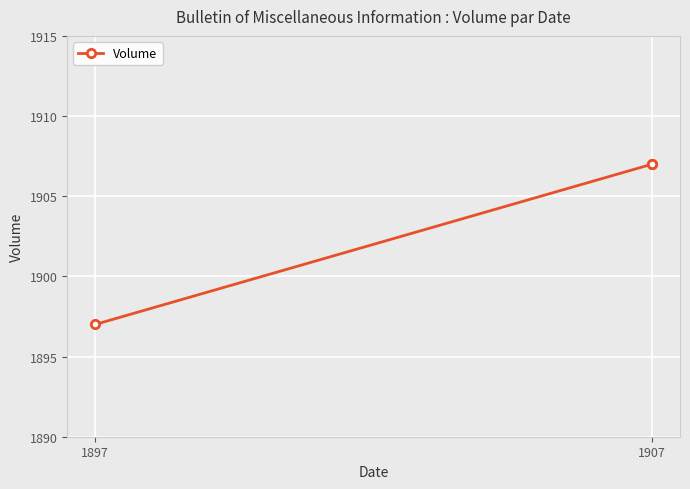

How many data points are less than 1907?

1